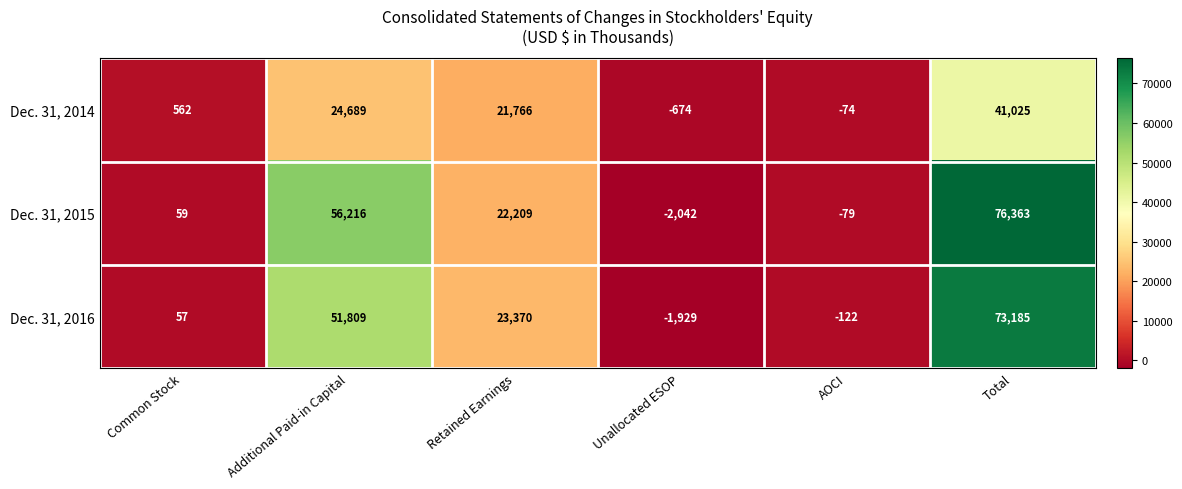

At which category does the chart reach its minimum across all series?

Unallocated ESOP